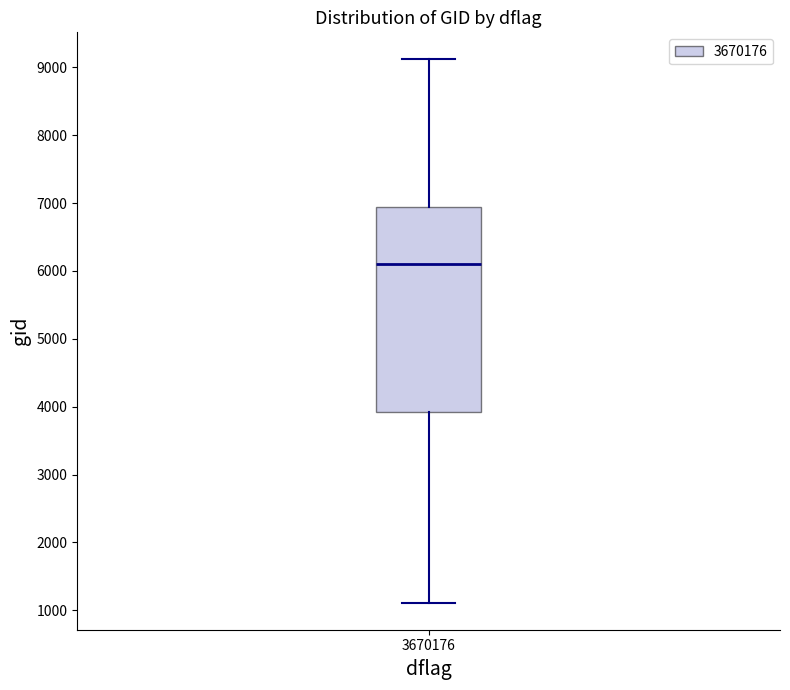

Where does the lower whisker of the box at x = 3670176 end on the y-axis? The values are not printed on the chart, so give them approximately, as read against the axis.

1100